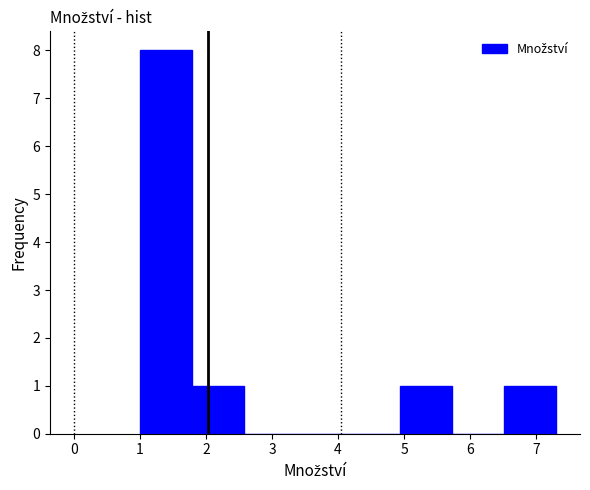

How tall is the bar that spans 6.5 to 7.3 on the x-axis? Neither the bar edges nor the heights are printed on the chart, so give them approximately, as read against the axes.

1